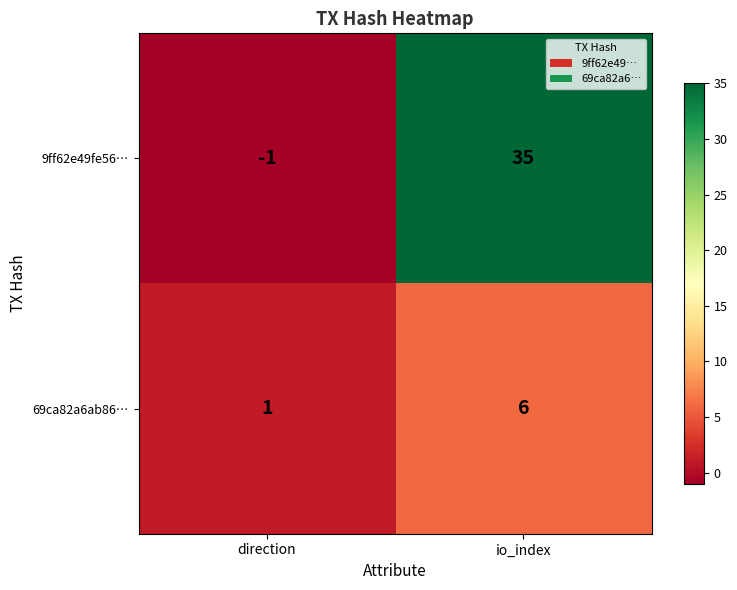

Where is 69ca82a6ab86… nearest to the value 3?

direction